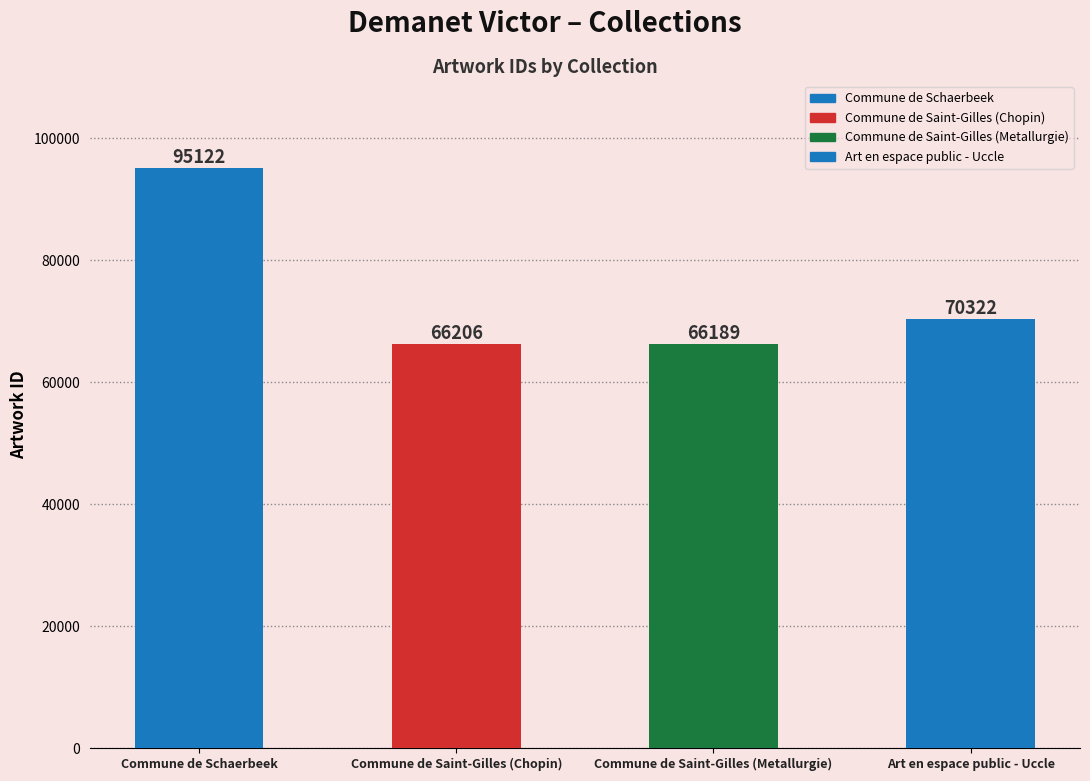

What is the greatest value displayed?

95122